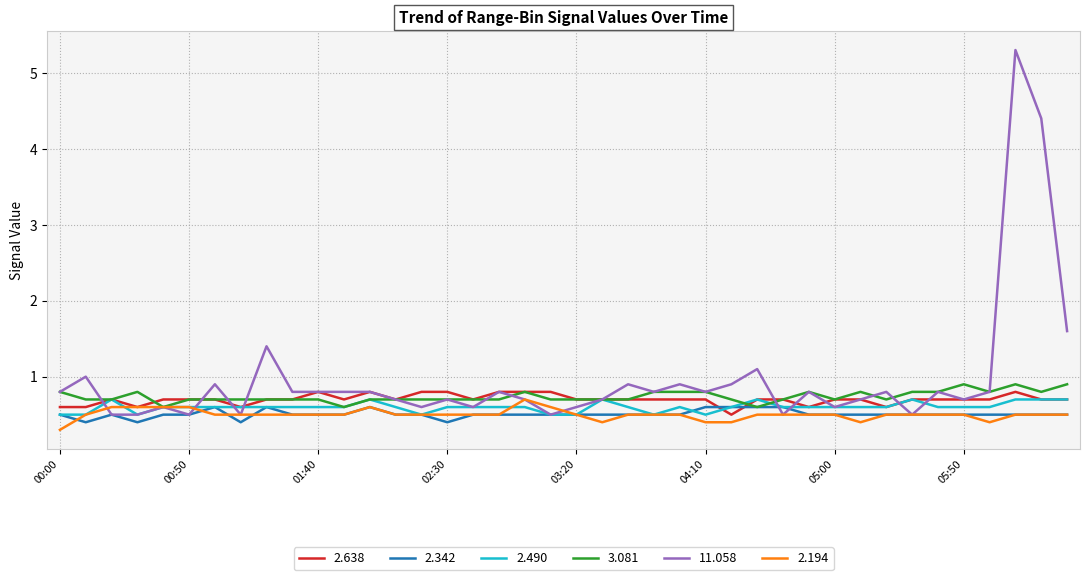

After their last crossing, which series has the higher values: 2.342 or 2.638?

2.638